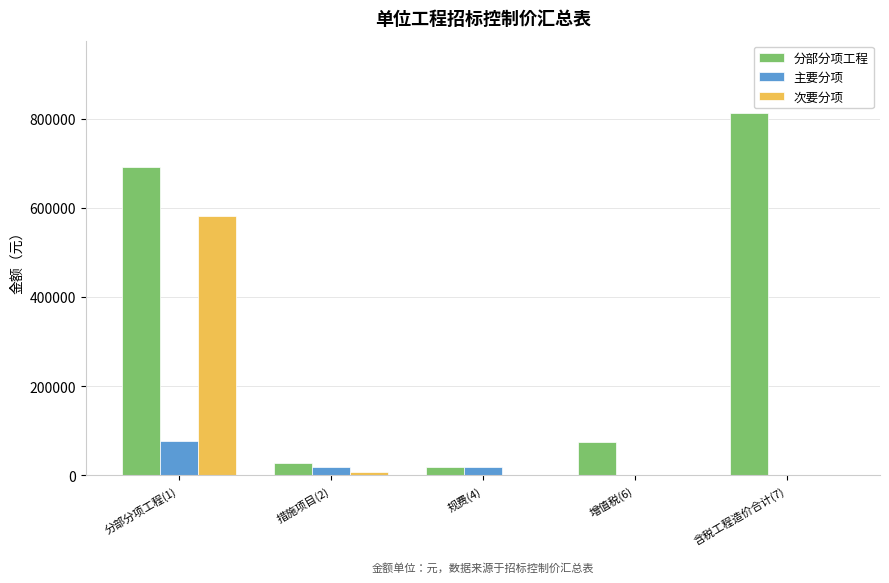

Is the value of 分部分项工程 at 含税工程造价合计(7) greater than the value of 次要分项 at 规费(4)?

Yes